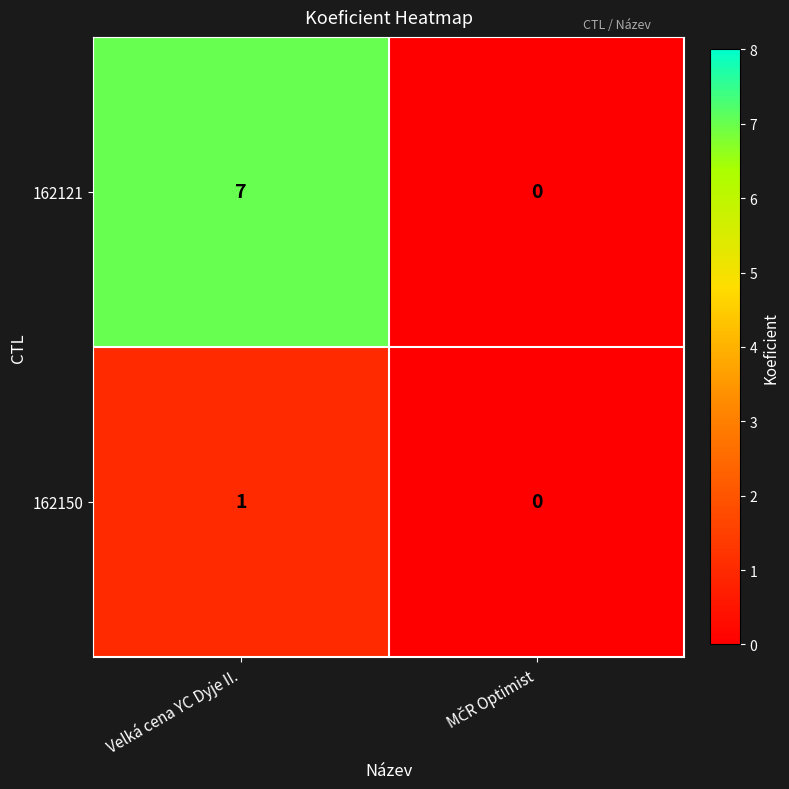

Which label corresponds to the largest value in the chart?

Velká cena YC Dyje II.